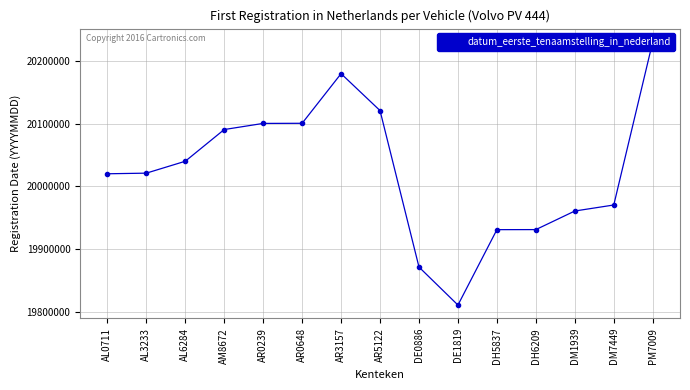

How many points are lower than both their immediate neighbors (excluding endpoints)?

1